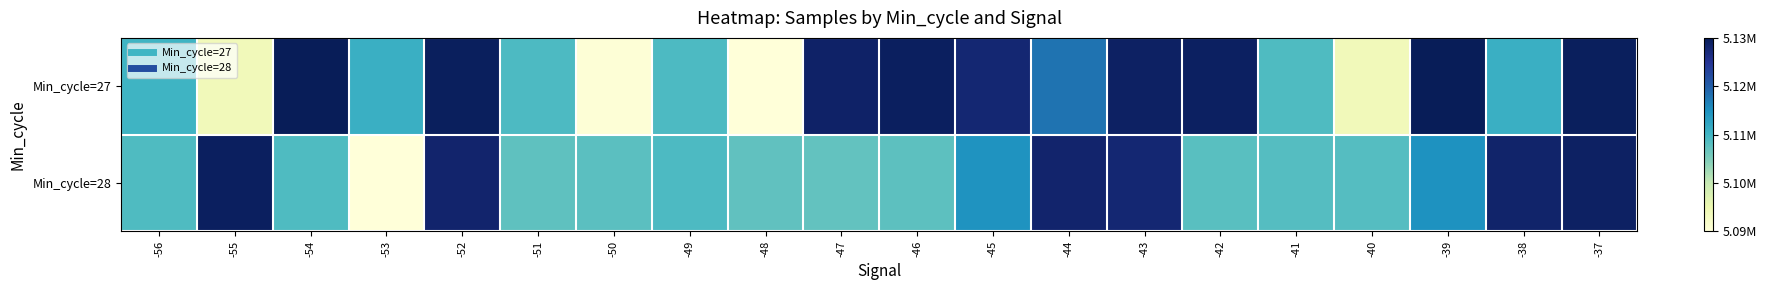

Which series has the largest total across all categories?

Min_cycle=27